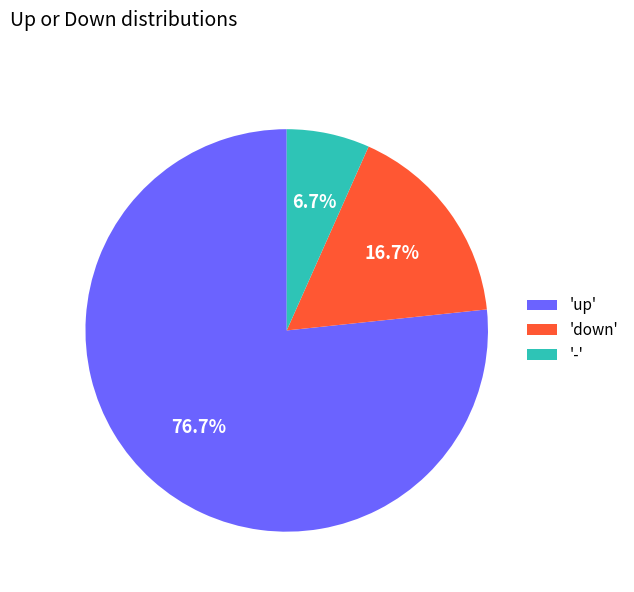

Which slice is the smallest?

-